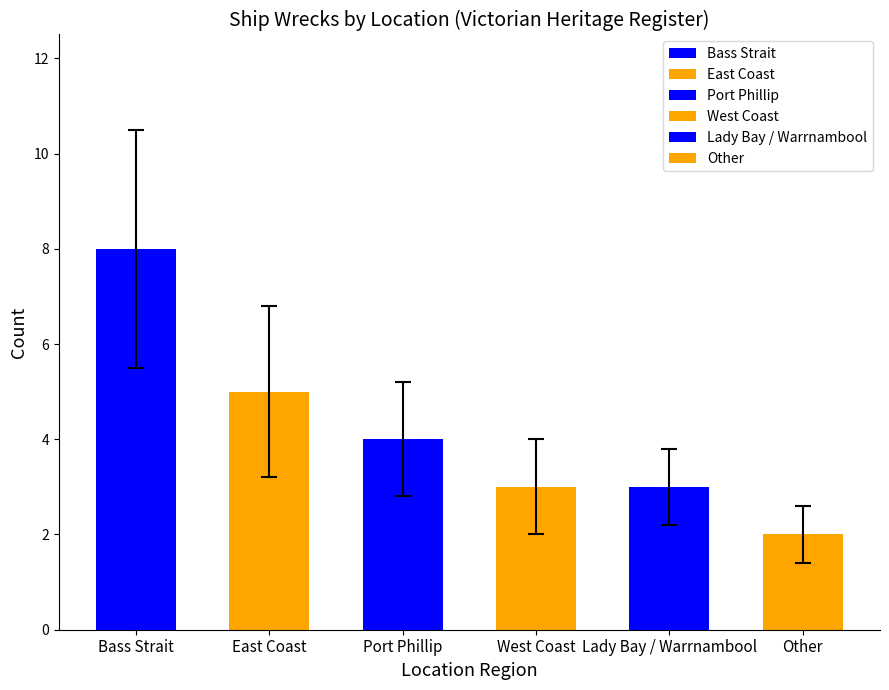

Rank the categories by value from highest to lowest.

Bass Strait, East Coast, Port Phillip, West Coast, Lady Bay / Warrnambool, Other